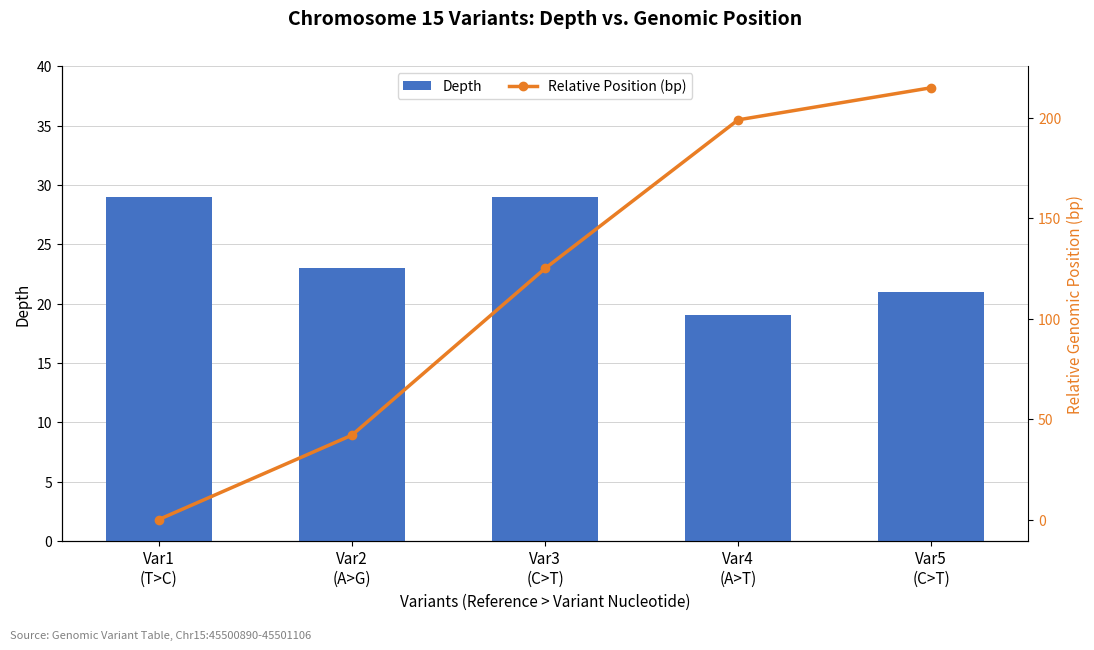

Rank the series at Var2
(A>G) from highest to lowest value.

Relative Position (bp), Depth